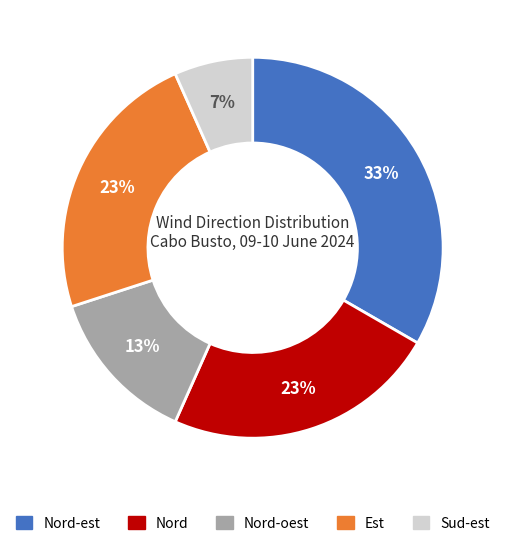

Is there any slice that represents more than half of the pie?

No